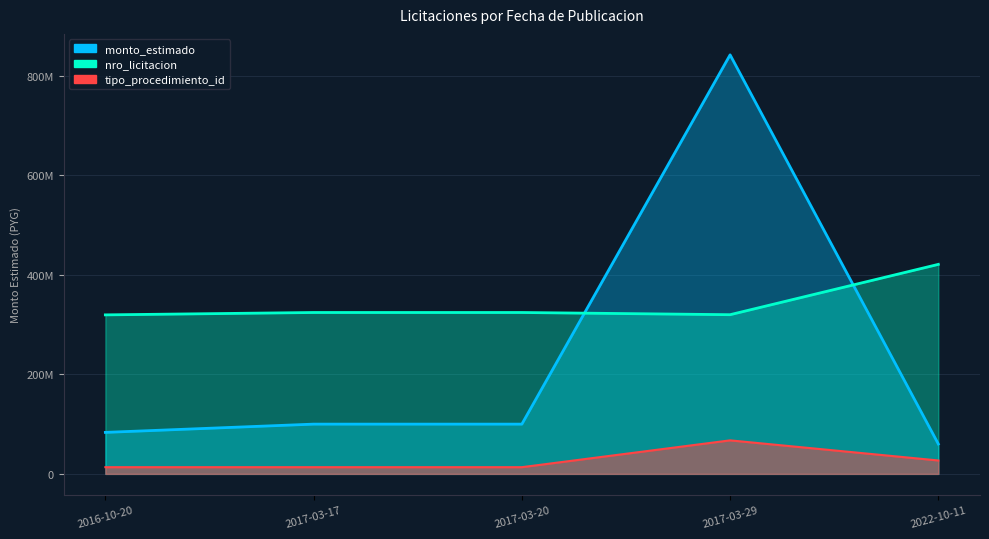

The value of tipo_procedimiento_id at 2022-10-11 is 26948861.6. True or false?

True